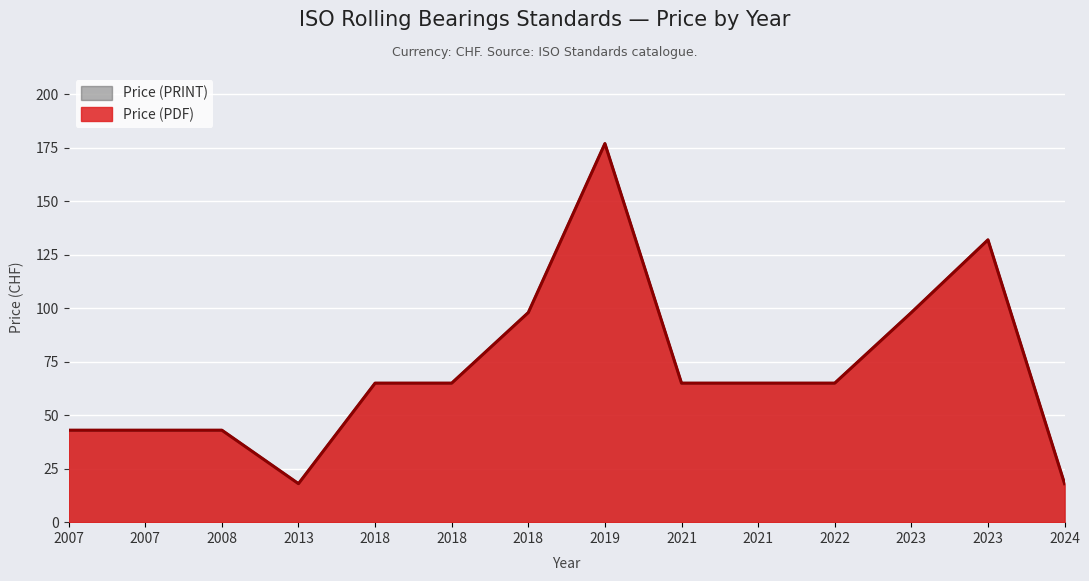

Count the Price (PRINT) values in the range 43 to 98.

10